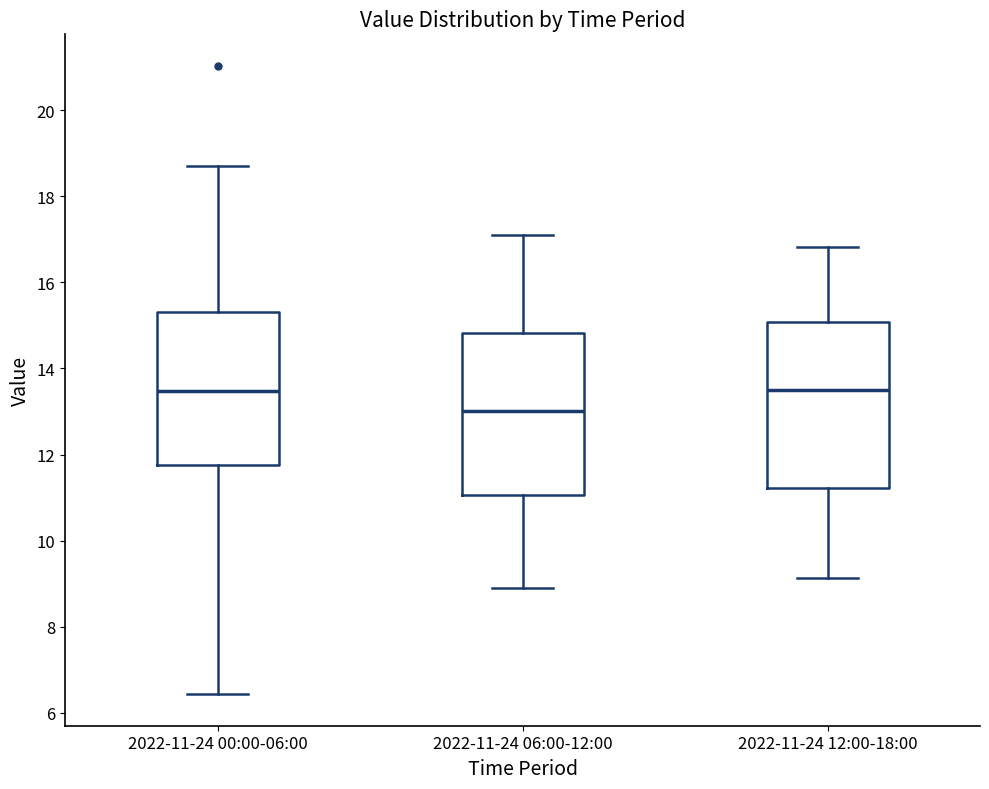

Reading left to right, transcribe this box plot: for each box, give where its median line is, the range the box spans, and where its two whiskers end, as read against the y-axis. The values are not printed on the chart, so give them approximately, as read against the axis.

2022-11-24 00:00-06:00: median 13.4, box 11.8 to 15.4, whiskers 6.4 to 18.8
2022-11-24 06:00-12:00: median 13.0, box 11.0 to 14.8, whiskers 9.0 to 17.2
2022-11-24 12:00-18:00: median 13.6, box 11.2 to 15.0, whiskers 9.2 to 16.8